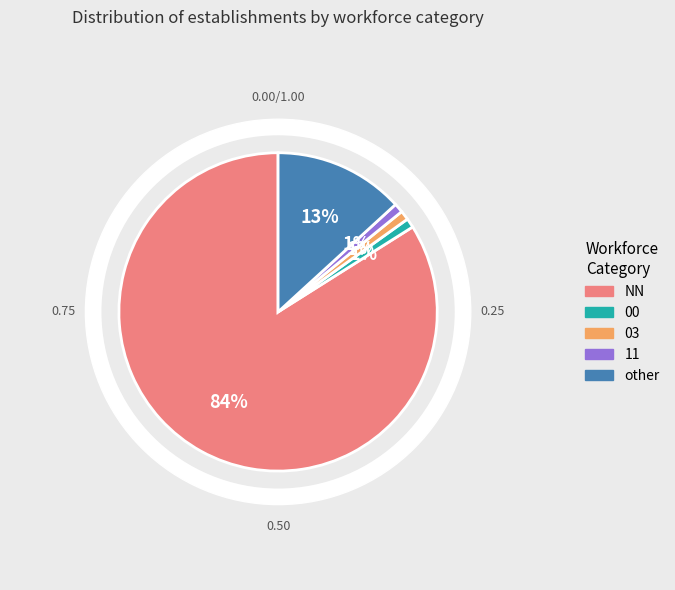

Is the sum of 11 and 00 greater than half?

No